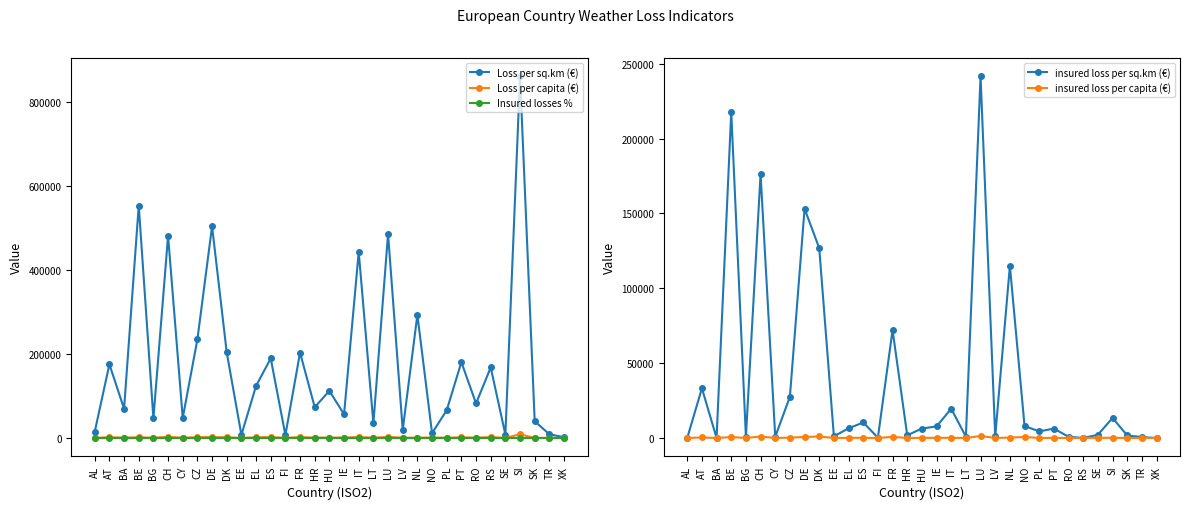

Reading right to left, transcribe all the data shown in this chart.

Loss per sq.km (€): 1713	8837	39893	862448	8276	168087	82335	180755	66138	11486	293491	19348	486143	34976	443373	56542	112291	73402	203449	7034	189662	124155	7333	203867	504438	234974	47626	481820	46564	553942	69587	175564	14895
Loss per capita (€): 10	104	367	8693	406	1942	916	1628	545	950	688	544	2694	690	2311	965	1026	943	2092	457	2258	1548	236	1618	2225	1783	618	2685	650	1612	904	1806	144
Insured losses %: 0	7	4	2	26	0	1	3	7	70	39	6	50	3	4	14	6	2	35	3	5	5	15	62	30	12	2	37	2	39	0	19	0
insured loss per sq.km (€): 0	585	1714	13392	2139	0	835	6266	4420	8009	114953	1097	241699	895	19585	7735	6311	1785	72129	214	10361	6448	1132	126801	153142	27487	835	176279	839	217798	0	33215	0
insured loss per capita (€): 0	7	16	135	105	0	9	56	36	663	270	31	1340	18	102	132	58	23	742	14	123	80	36	1006	675	209	11	982	12	634	0	342	0